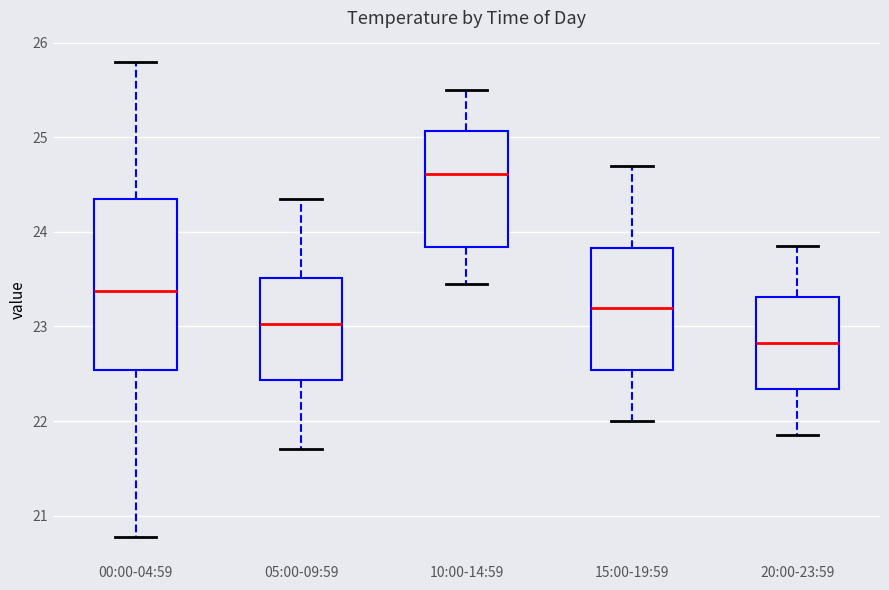

Reading left to right, read every box against the y-axis: the position of its median line, the range the box covers, and the ends of its whiskers. The values are not printed on the chart, so give them approximately, as read against the axis.

00:00-04:59: median 23.4, box 22.5 to 24.4, whiskers 20.8 to 25.8
05:00-09:59: median 23.0, box 22.4 to 23.5, whiskers 21.7 to 24.4
10:00-14:59: median 24.6, box 23.8 to 25.1, whiskers 23.5 to 25.5
15:00-19:59: median 23.2, box 22.5 to 23.8, whiskers 22.0 to 24.7
20:00-23:59: median 22.8, box 22.3 to 23.3, whiskers 21.9 to 23.9